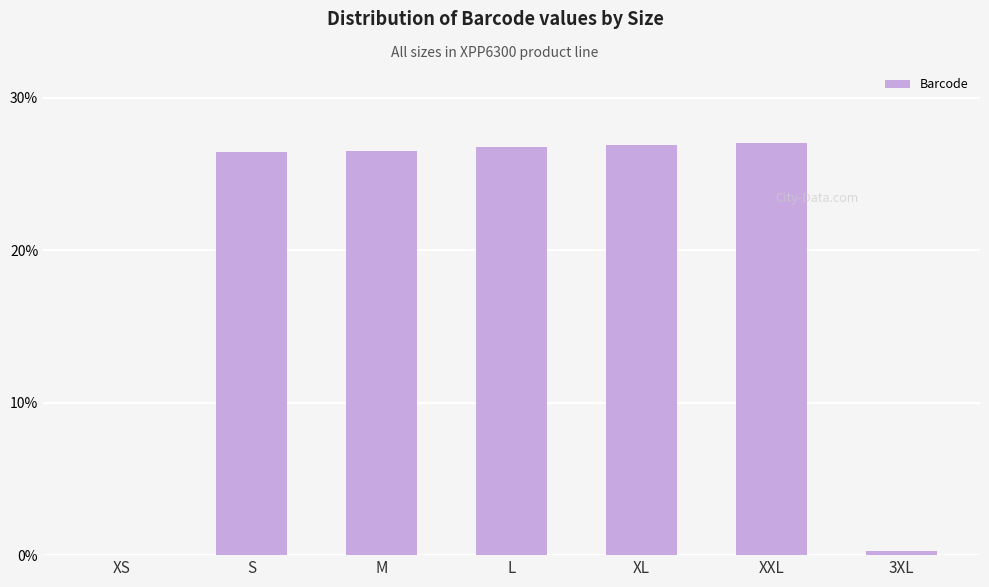

What is the sum of all values?

133.9